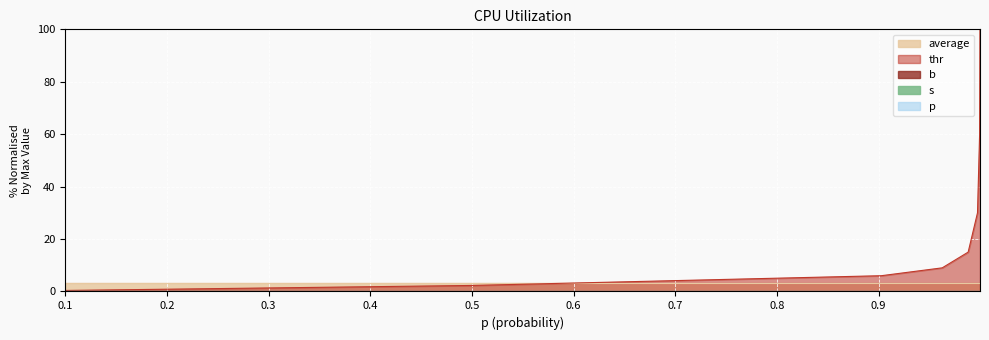

Where is p nearest to the value 0?

0.1